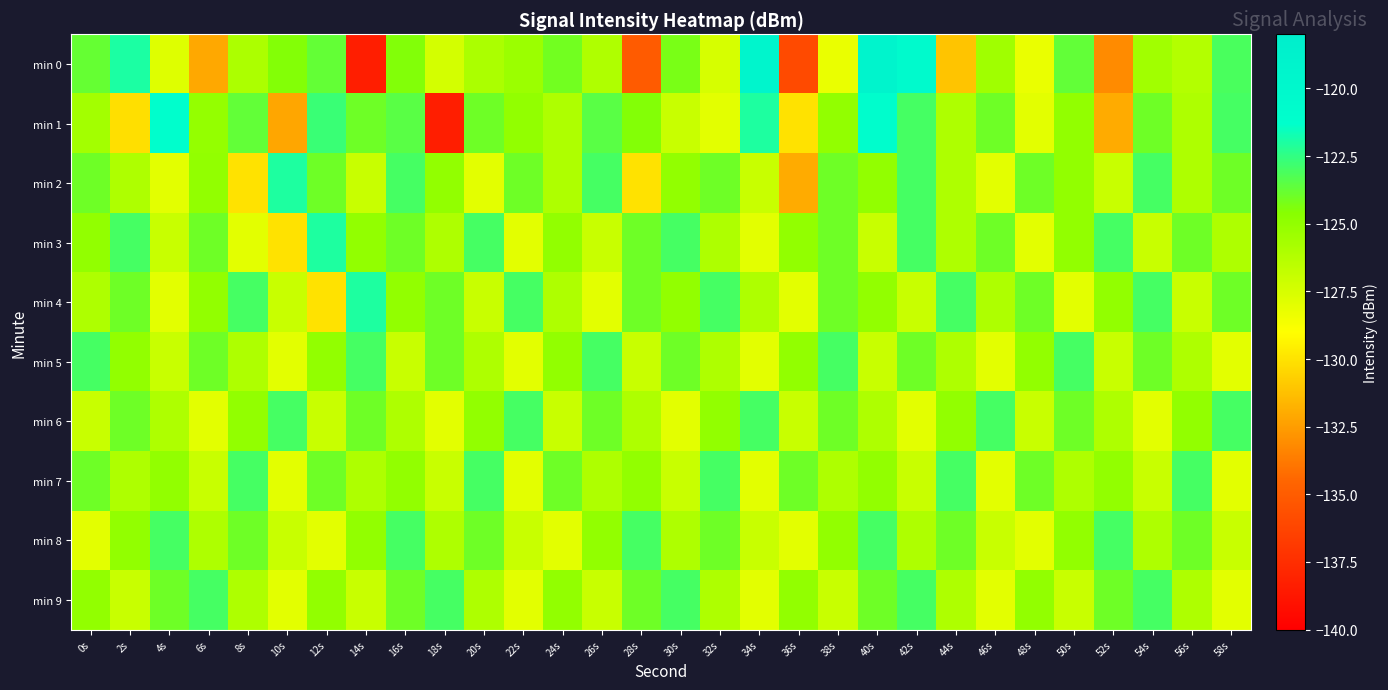

What is the total value across all series at 44s?

-1256.1